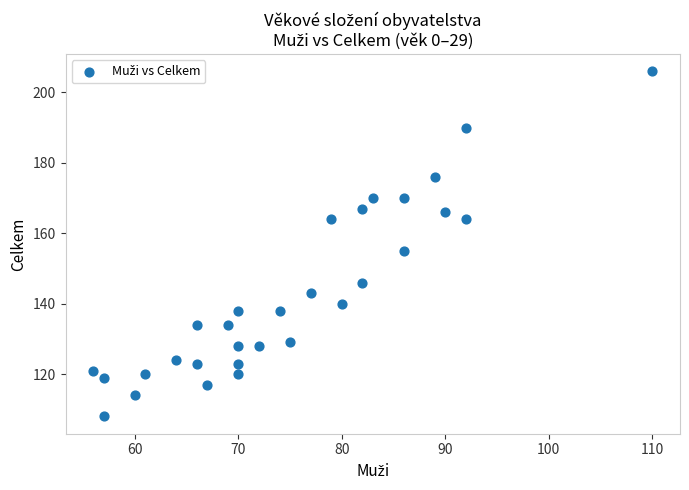

What is the range of X values (max minus min)?

54